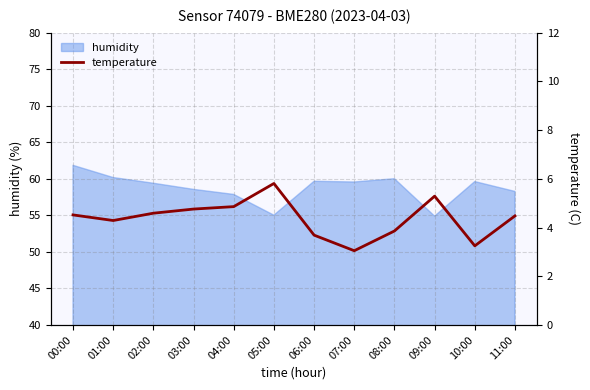

What is the label of the 5th point from the left?

04:00